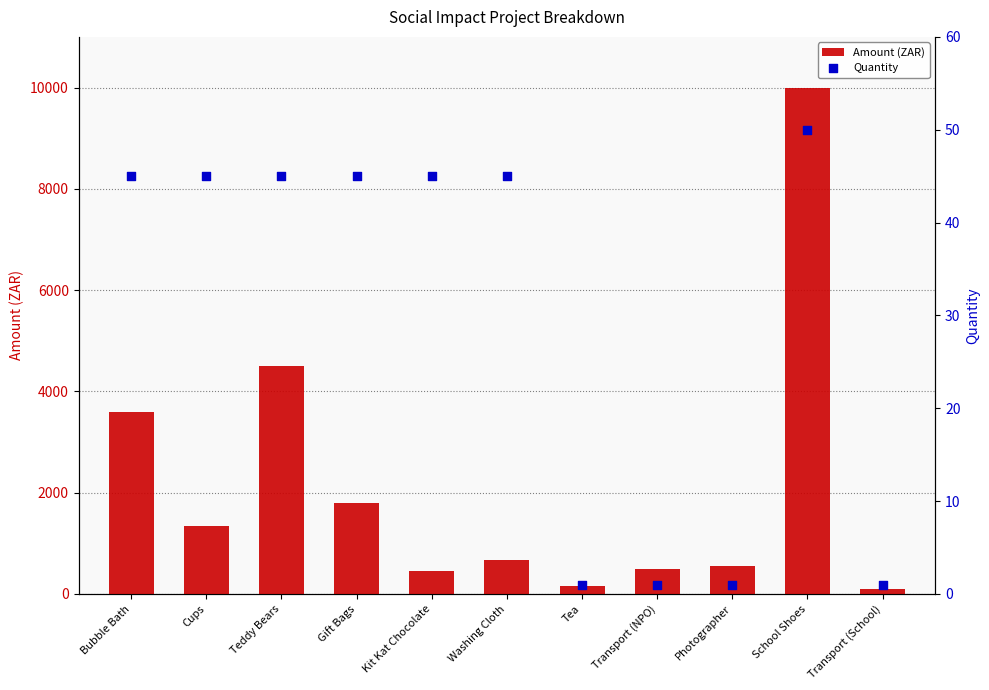

Which series has the largest total across all categories?

Amount (ZAR)